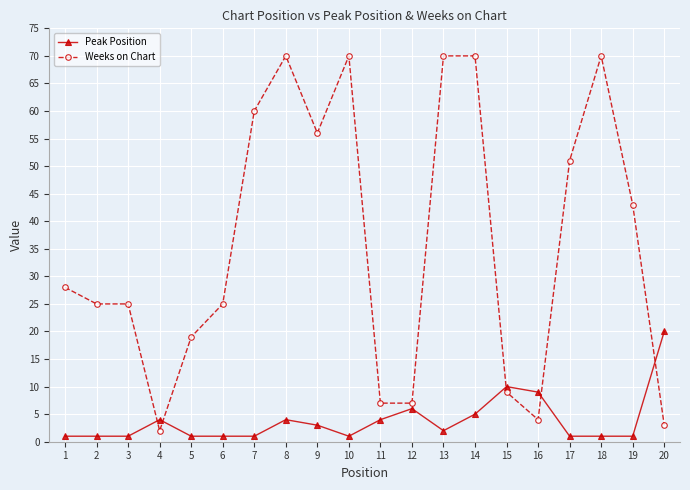

Is it true that Weeks on Chart equals 7 at 11?

True